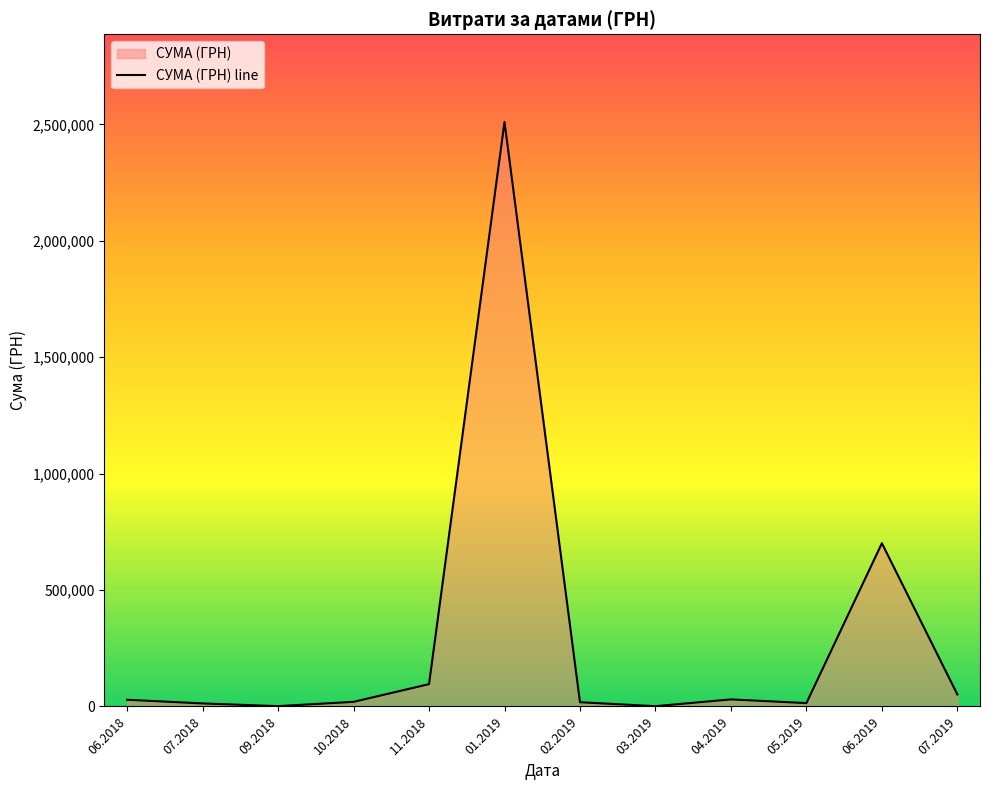

What is the maximum value shown in the chart?

2510363.7